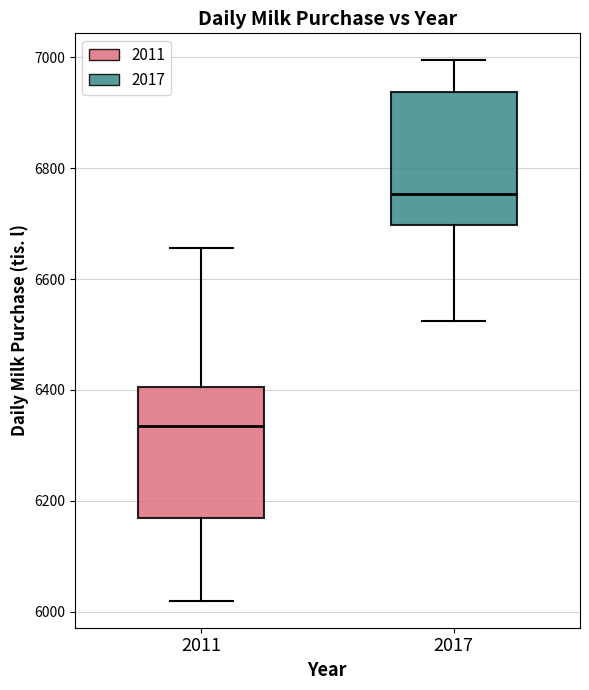

Reading left to right, transcribe this box plot: for each box, give where its median line is, the range the box spans, and where its two whiskers end, as read against the y-axis. The values are not printed on the chart, so give them approximately, as read against the axis.

2011: median 6340, box 6160 to 6400, whiskers 6020 to 6660
2017: median 6760, box 6700 to 6940, whiskers 6520 to 7000